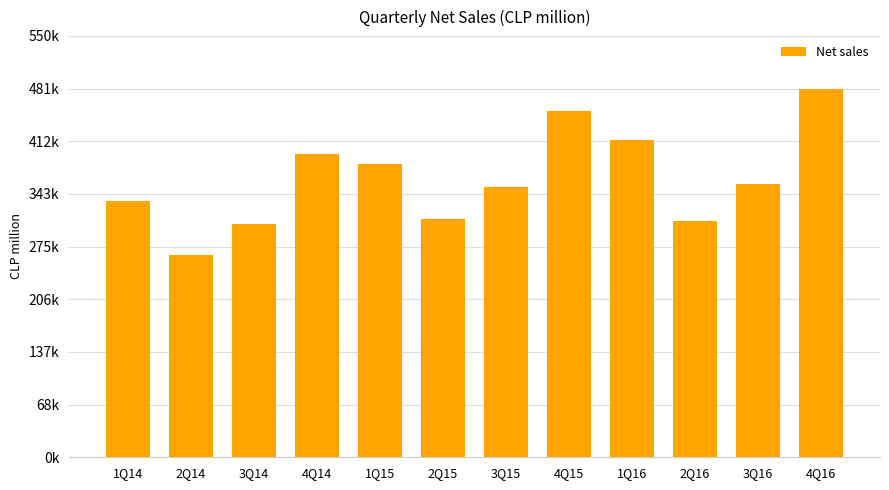

Reading right to left, what are all the values shown in this chart?

479982.7	356817.5	307904.7	414192.8	451952.4	352911.5	310673.5	382834.4	395649.0	303953.4	263552.5	334811.4